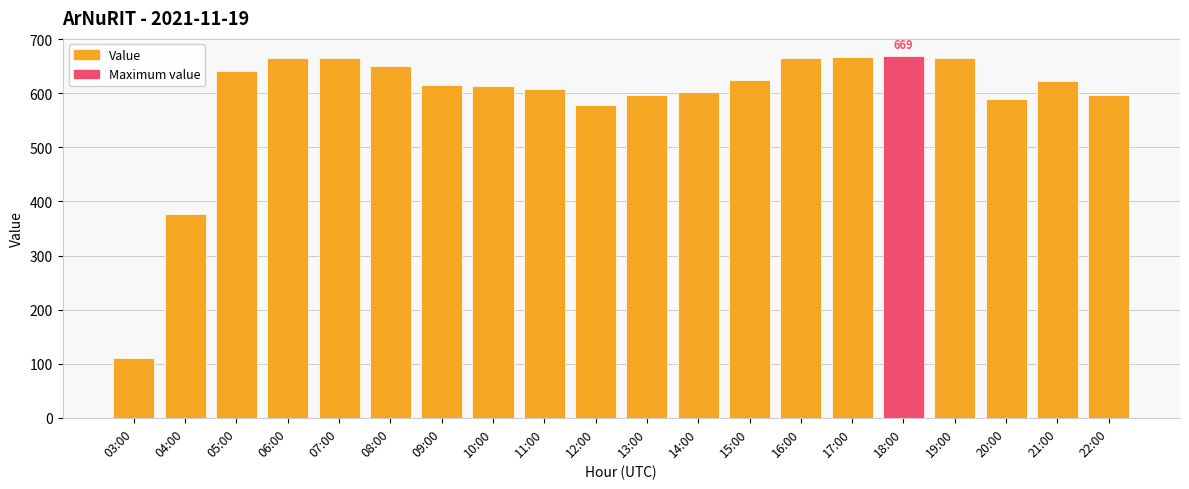

Between 17:00 and 13:00, which is larger?

17:00